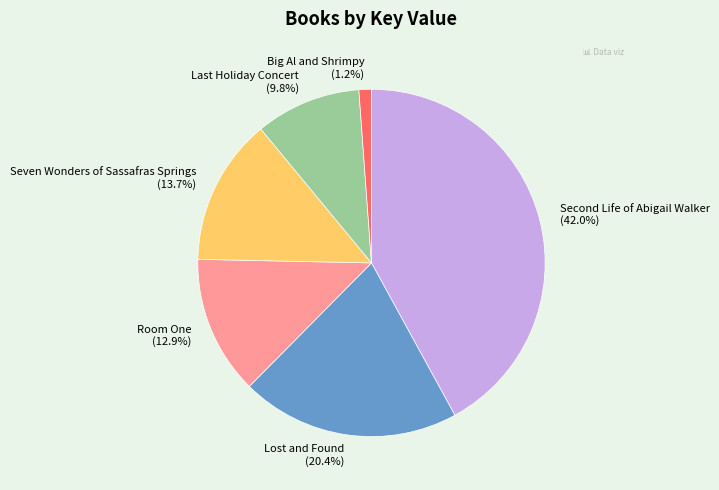

What portion of the pie excludes Seven Wonders of Sassafras Springs?

86.3%